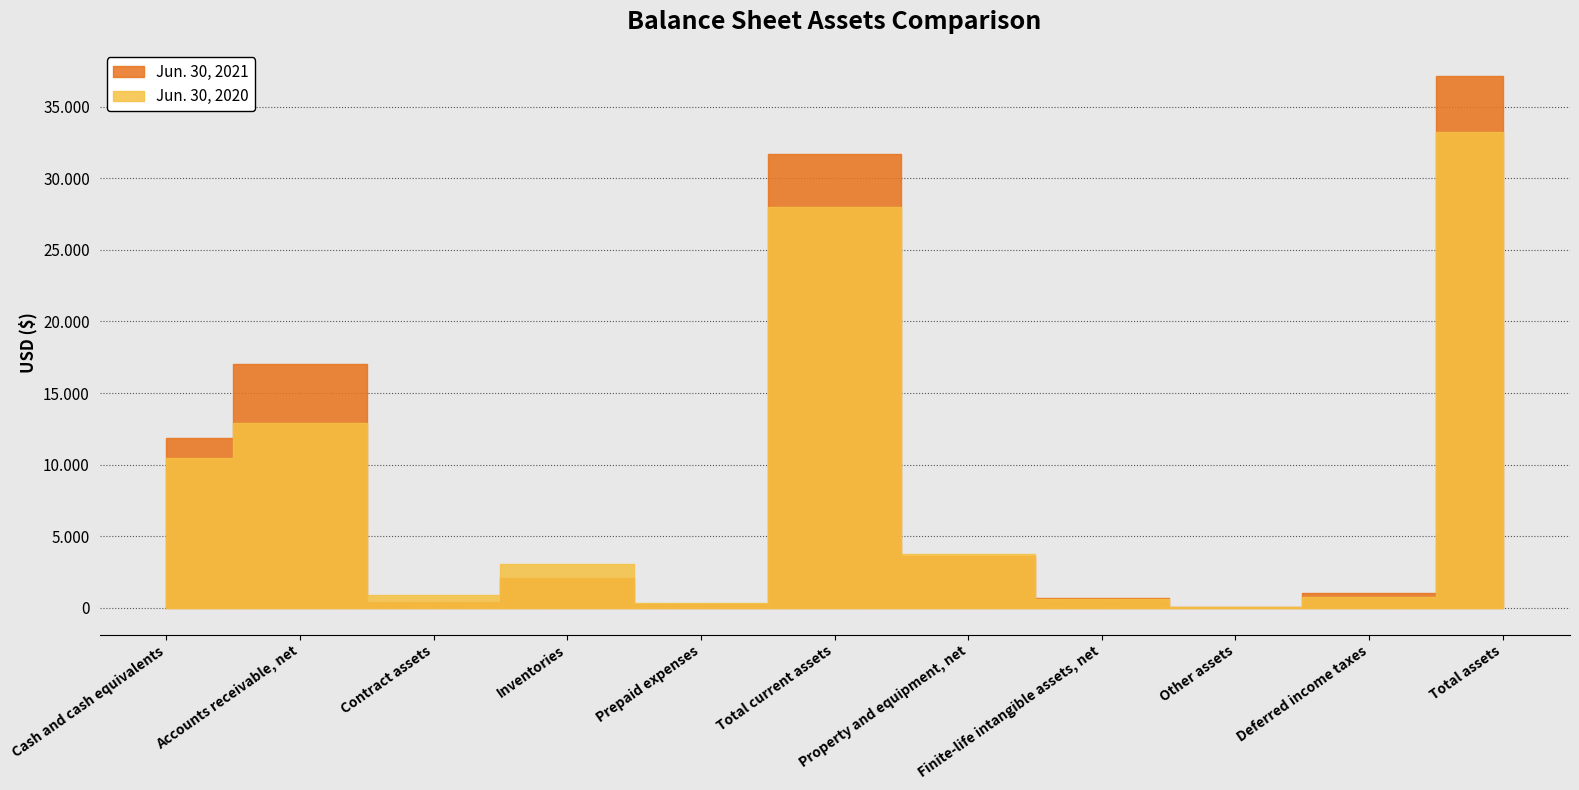

What is the average value of the Jun. 30, 2020 series?

8568273